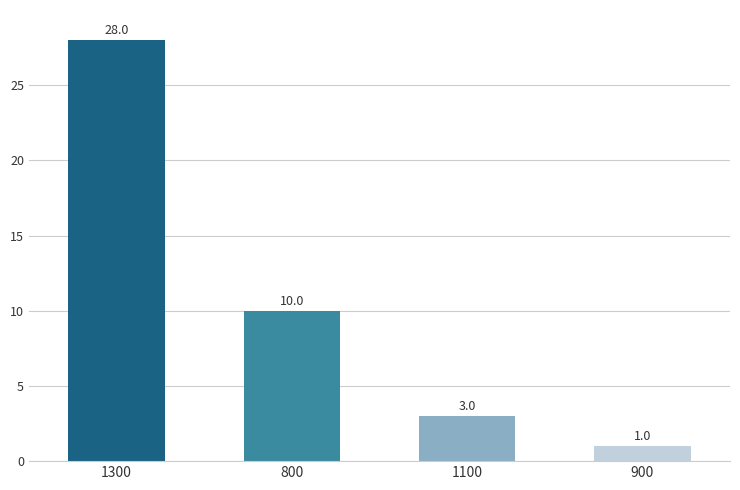

Rank the categories by value from highest to lowest.

1300, 800, 1100, 900